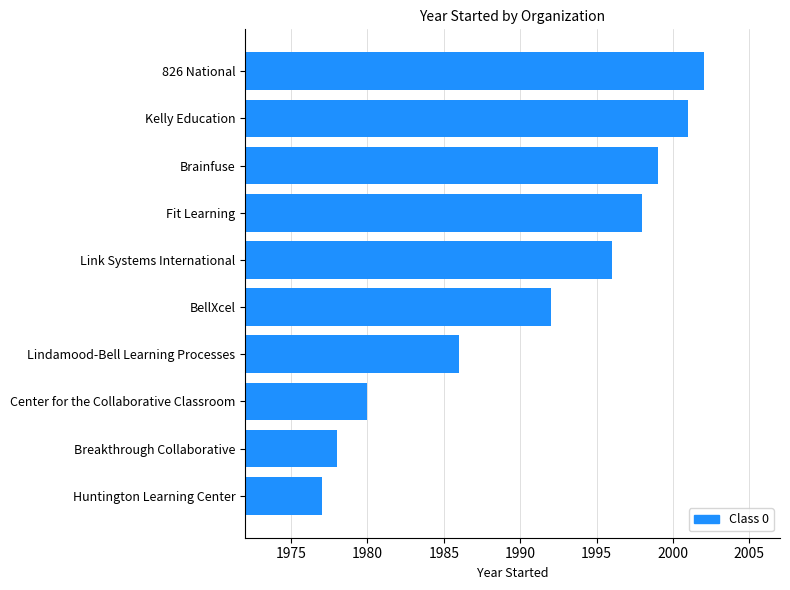

Rank the categories by value from highest to lowest.

826 National, Kelly Education, Brainfuse, Fit Learning, Link Systems International, BellXcel, Lindamood-Bell Learning Processes, Center for the Collaborative Classroom, Breakthrough Collaborative, Huntington Learning Center